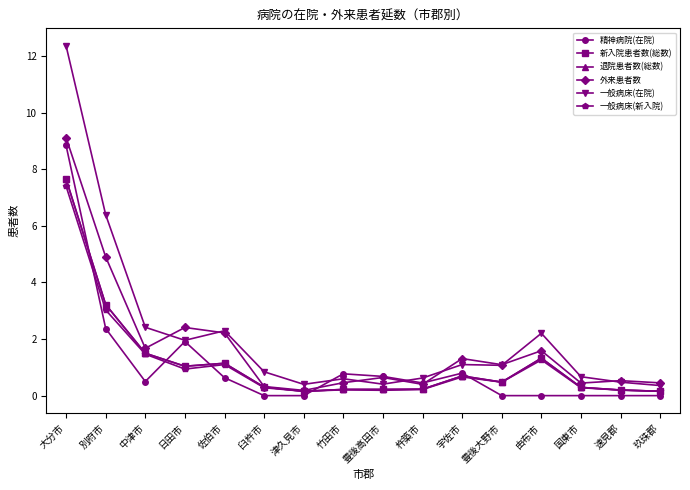

Where is 一般病床(在院) nearest to the value 6?

別府市